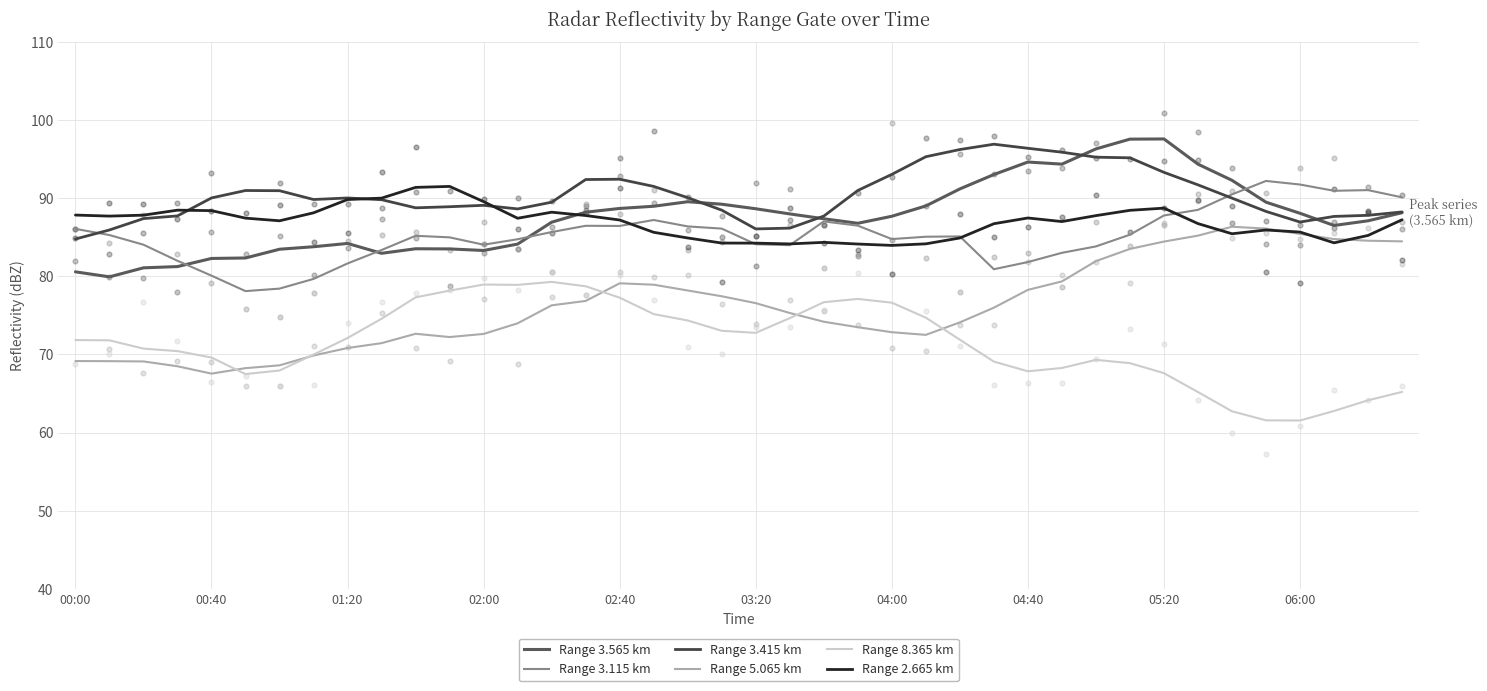

What are all the series names shown in the legend?

Range 3.565 km, Range 3.115 km, Range 3.415 km, Range 5.065 km, Range 8.365 km, Range 2.665 km